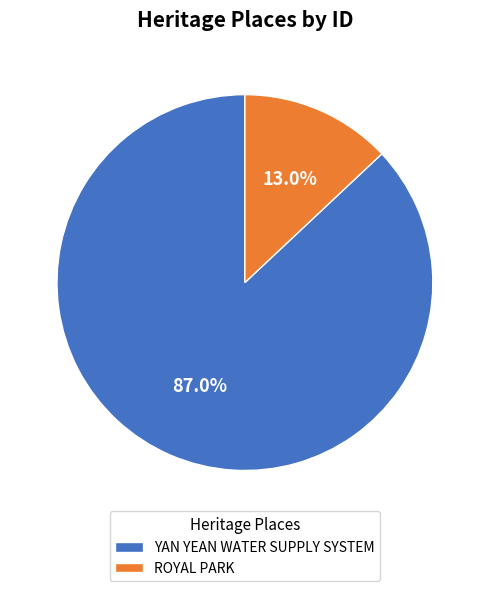

Count the number of slices in the pie.

2